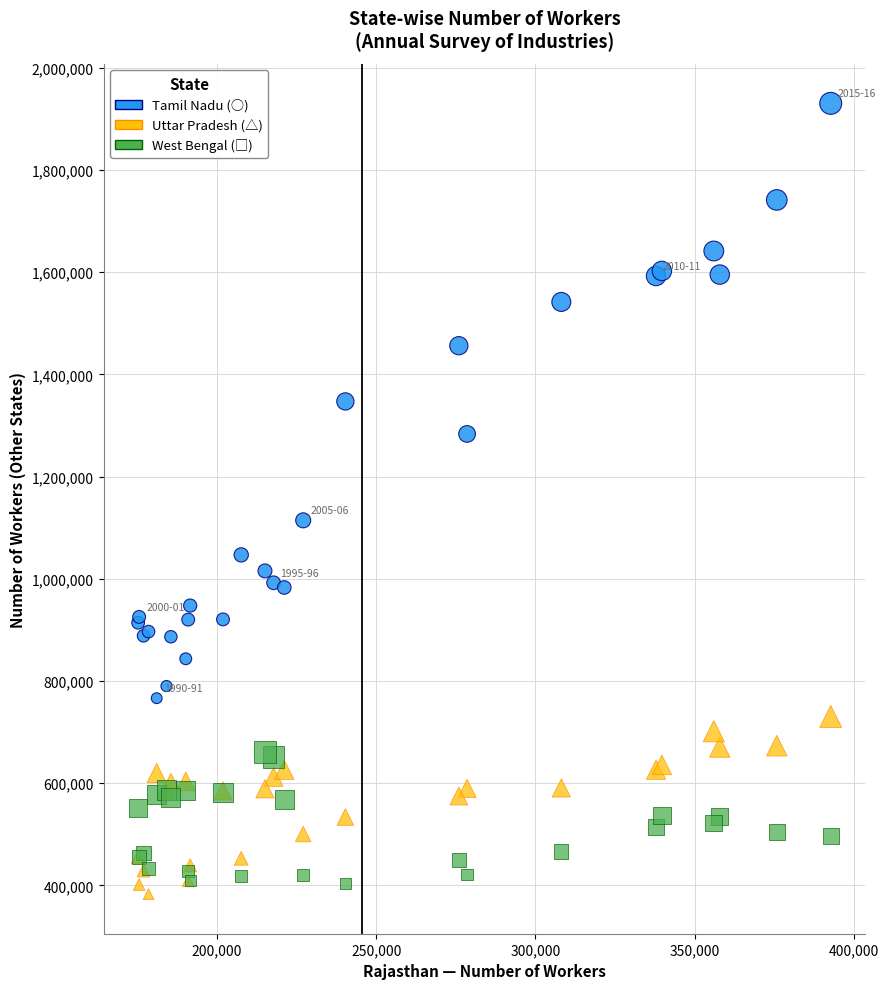

Across all series, what Y value is closest to 1156626?

1114421